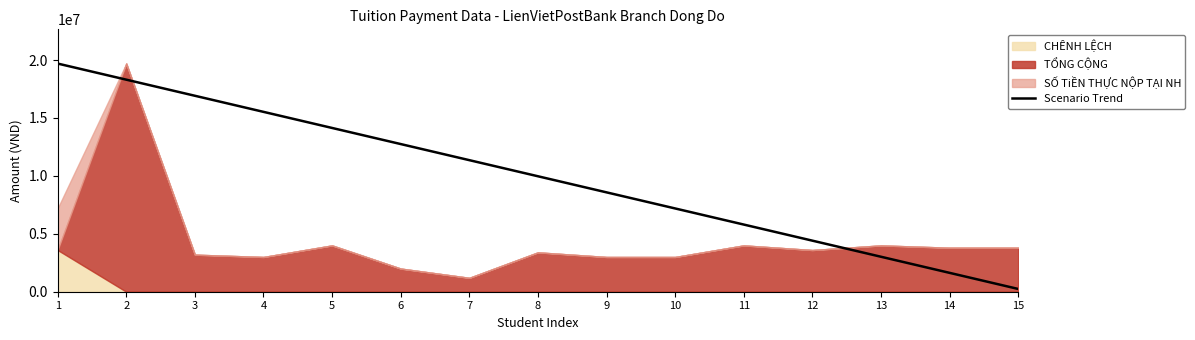

Reading right to left, extract all data points from this chart.

15=240000	14=1630000	13=3020000	12=4410000	11=5800000	10=7190000	9=8580000	8=9970000	7=11360000	6=12750000	5=14140000	4=15530000	3=16920000	2=18310000	1=19700000